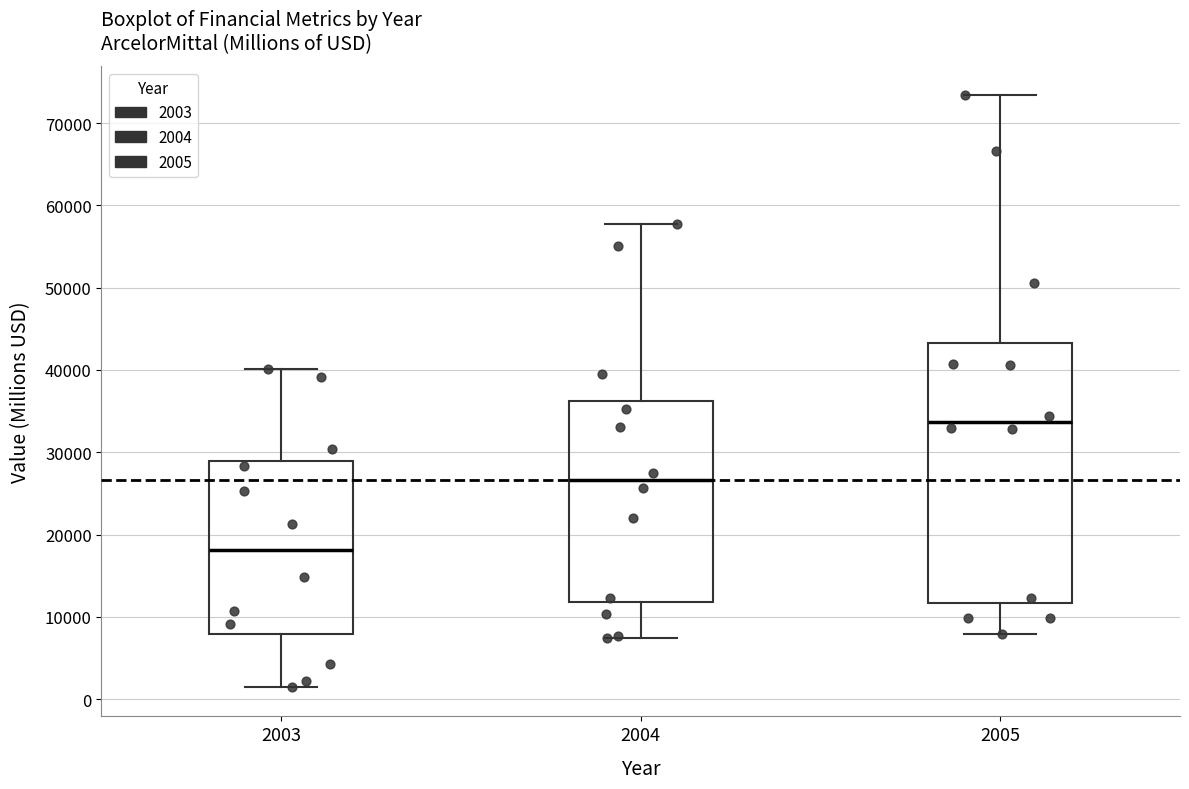

Comparing the boxes themselves (not the whiskers), which one is the tallest?

2005